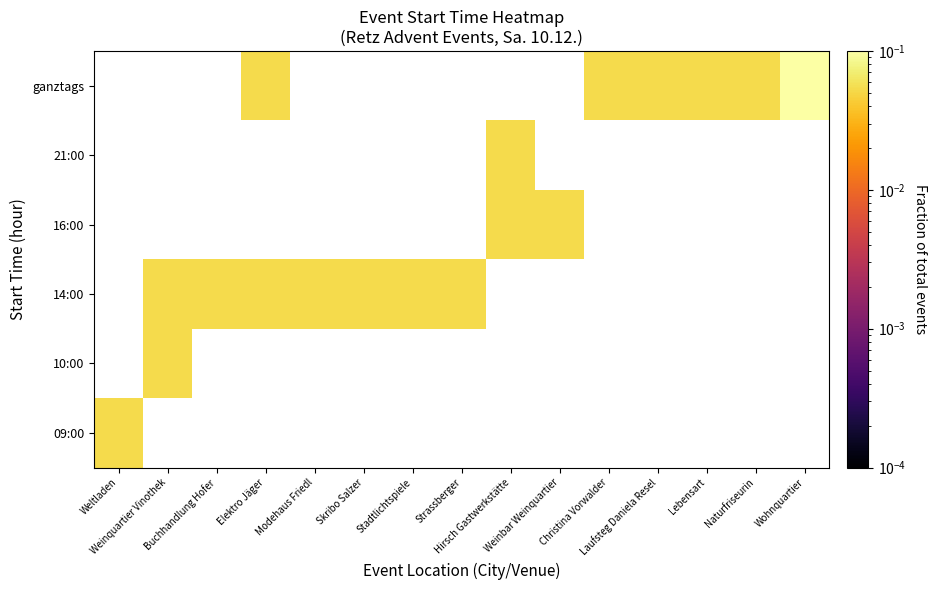

At which category is the sum across all series the highest?

Weinquartier Vinothek